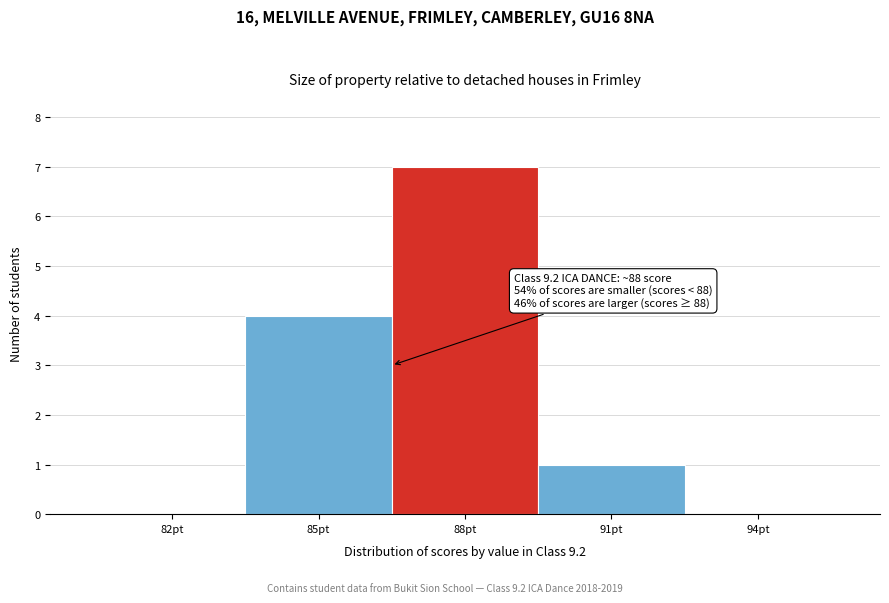

Reading left to right, list all the values displayed in this chart.

82pt=0	85pt=4	88pt=7	91pt=1	94pt=0